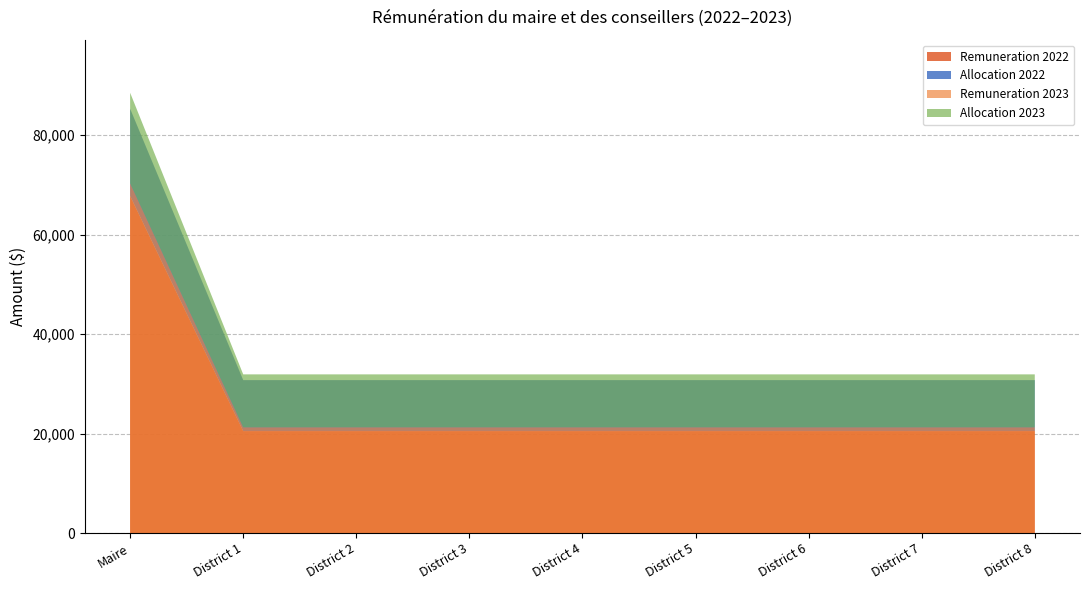

Reading right to left, list all the values displayed in this chart.

Remuneration 2022: 20502	20502	20502	20502	20502	20502	20502	20502	67795
Allocation 2022: 10251	10251	10251	10251	10251	10251	10251	10251	17546
Remuneration 2023: 21274	21274	21274	21274	21274	21274	21274	21274	70347
Allocation 2023: 10637	10637	10637	10637	10637	10637	10637	10637	18207